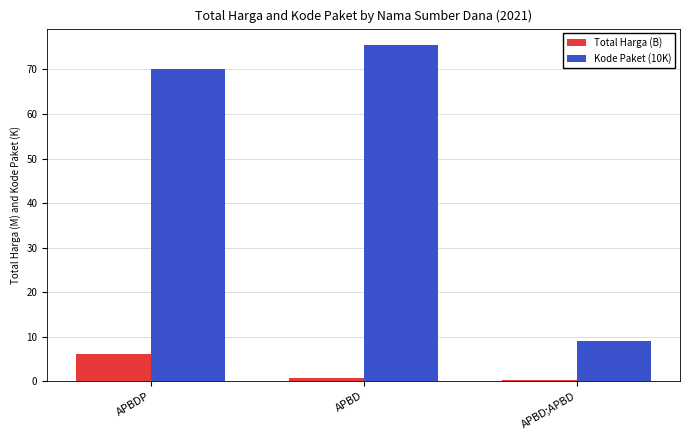

How many series are shown in this chart?

2